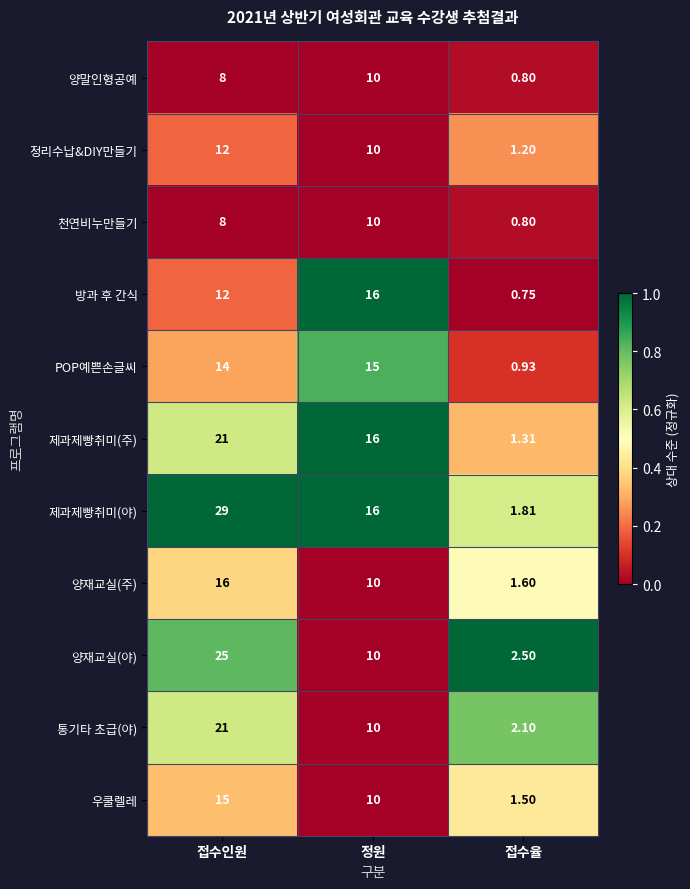

At which label is POP예쁜손글씨 closest to 7?

접수율